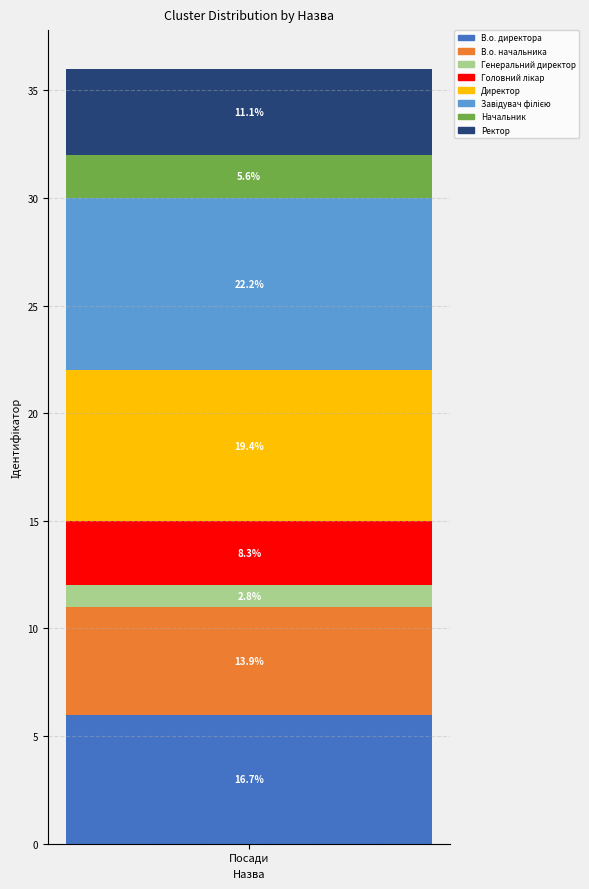

Are the bars horizontal?

No